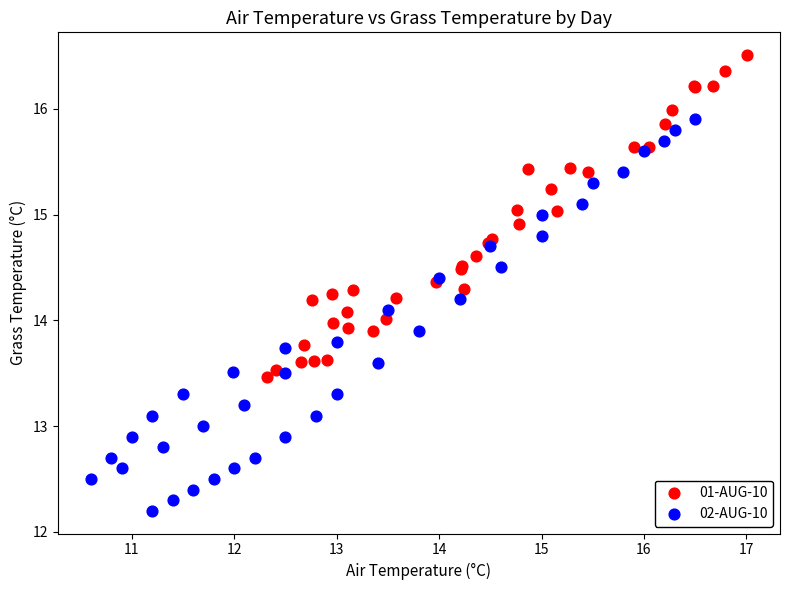

Which series has the largest Y range (max minus min)?

02-AUG-10